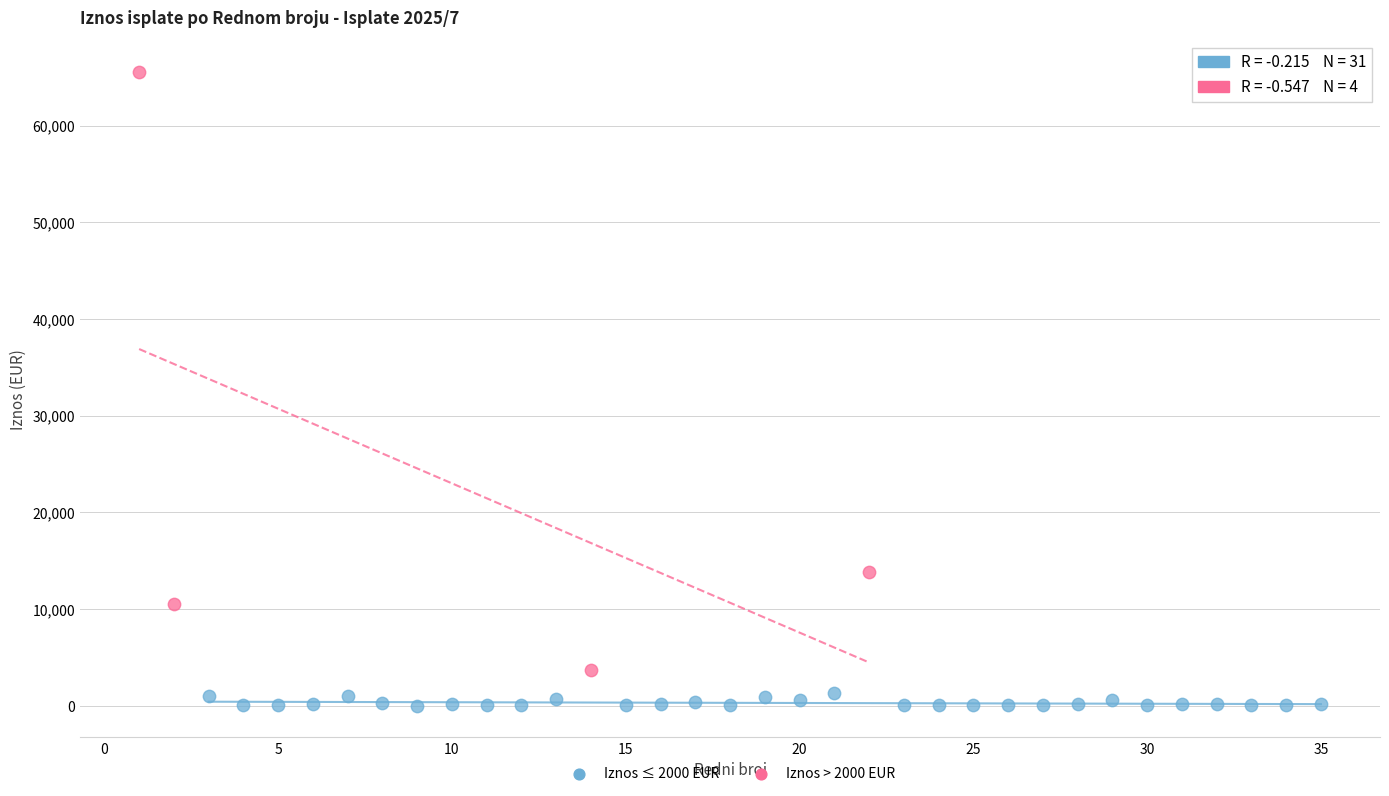

Which series reaches the maximum Y coordinate?

Iznos > 2000 EUR